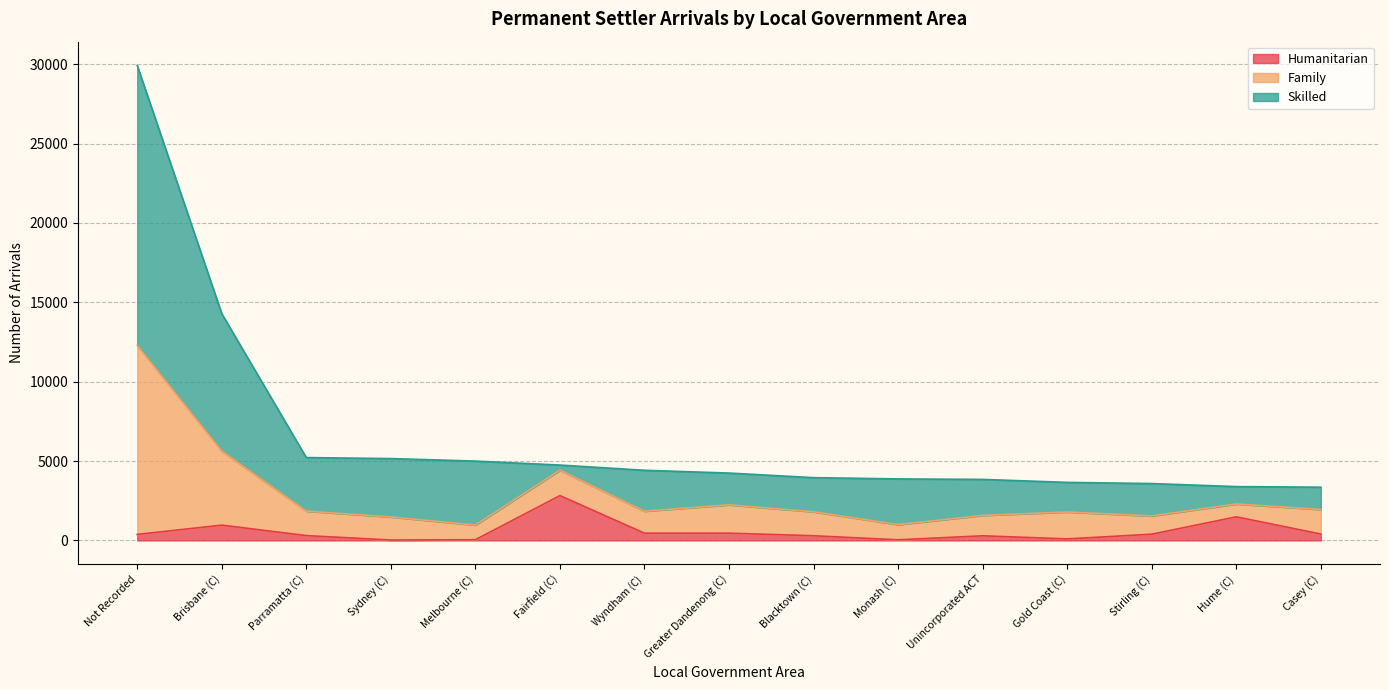

At which category is the sum across all series the highest?

Not Recorded